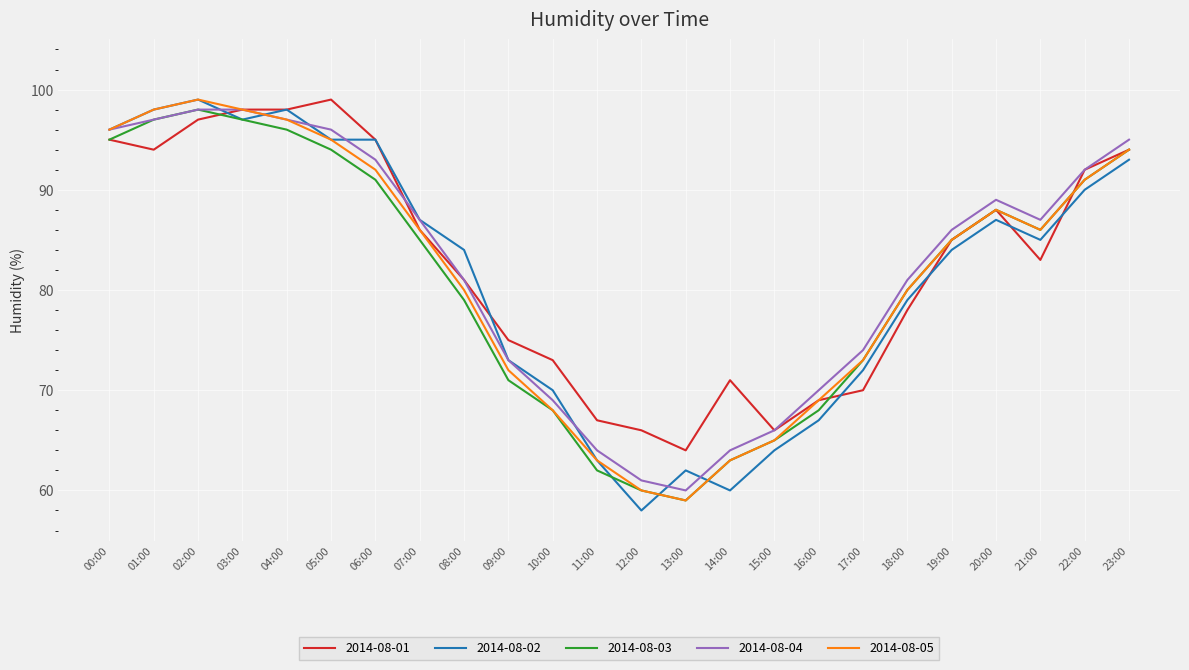

What is the difference between the second highest and second lowest values in the 2014-08-05 series?

38